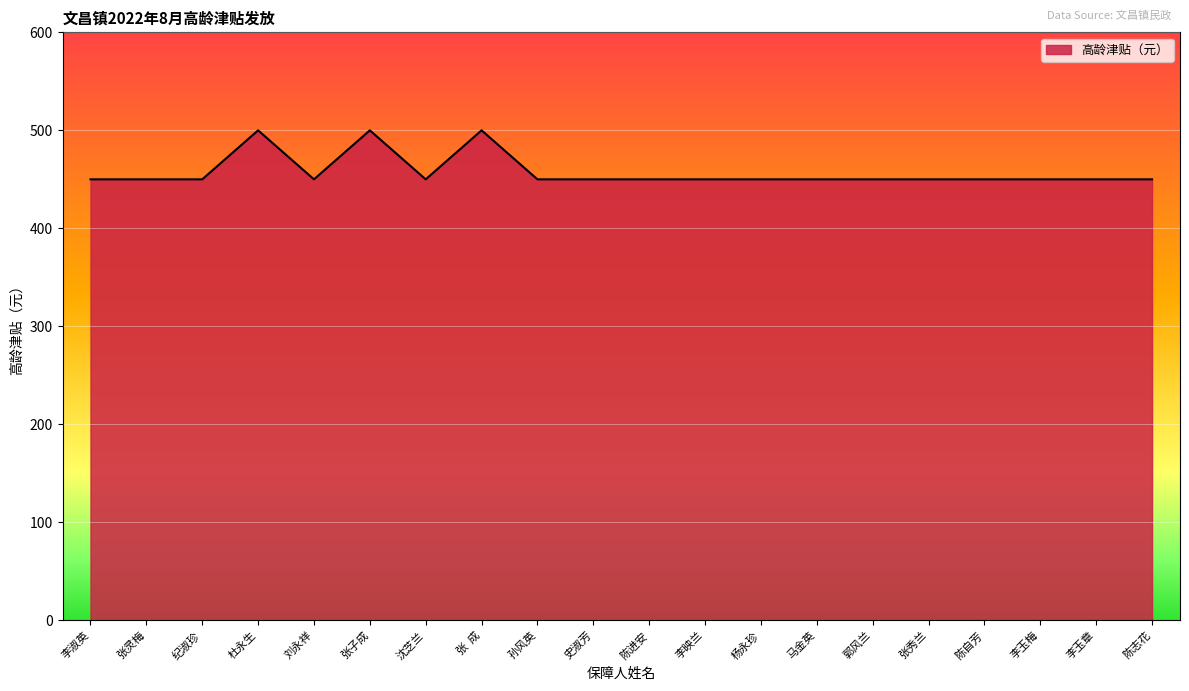

What is the minimum value shown in the chart?

450